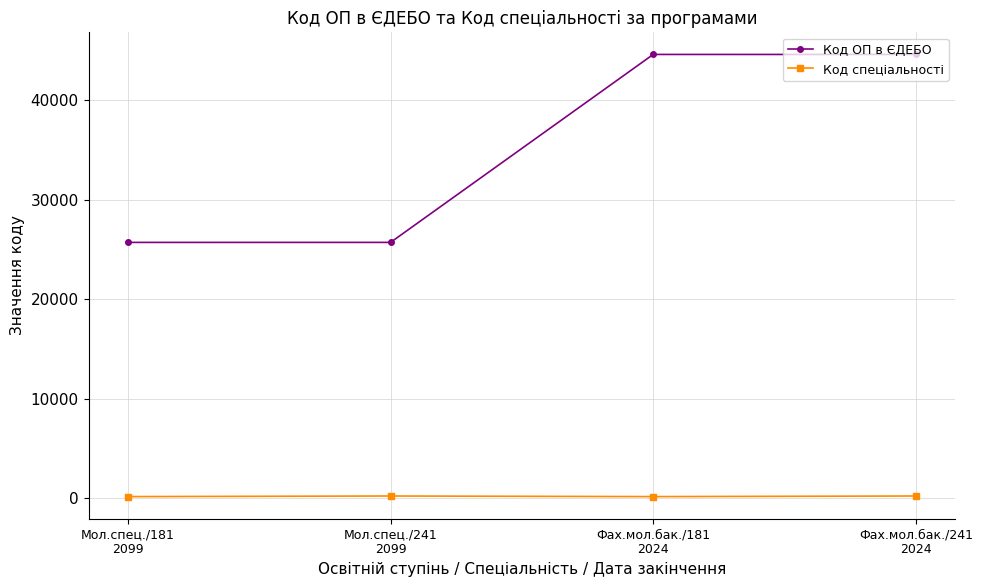

List the series in order of their peak value, highest first.

Код ОП в ЄДЕБО, Код спеціальності